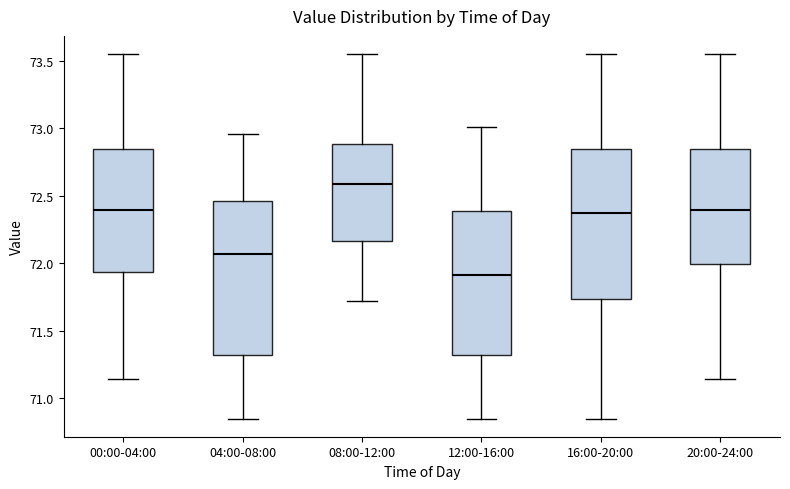

Reading left to right, read every box against the y-axis: the position of its median line, the range the box covers, and the ends of its whiskers. The values are not printed on the chart, so give them approximately, as read against the axis.

00:00-04:00: median 72.40, box 71.95 to 72.85, whiskers 71.15 to 73.55
04:00-08:00: median 72.05, box 71.30 to 72.45, whiskers 70.85 to 72.95
08:00-12:00: median 72.60, box 72.15 to 72.90, whiskers 71.70 to 73.55
12:00-16:00: median 71.90, box 71.30 to 72.40, whiskers 70.85 to 73.00
16:00-20:00: median 72.40, box 71.75 to 72.85, whiskers 70.85 to 73.55
20:00-24:00: median 72.40, box 72.00 to 72.85, whiskers 71.15 to 73.55